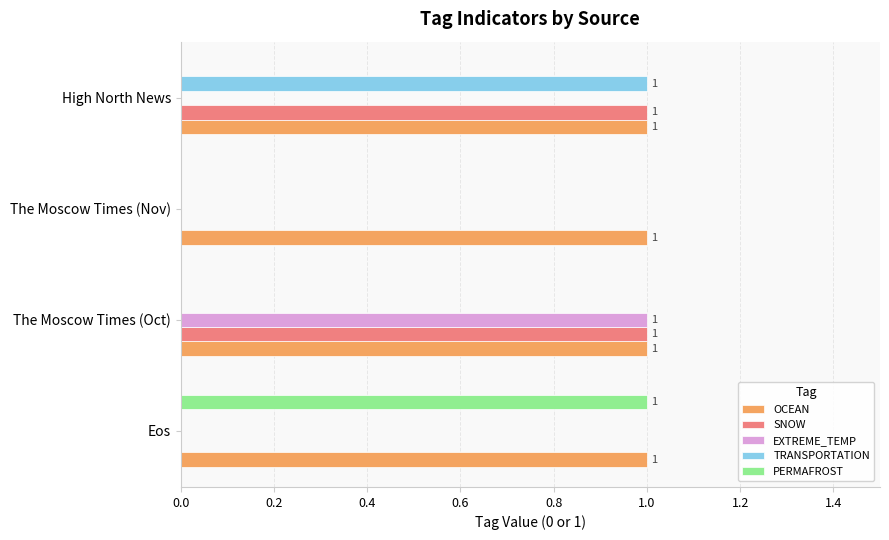

Which series has the largest total across all categories?

OCEAN